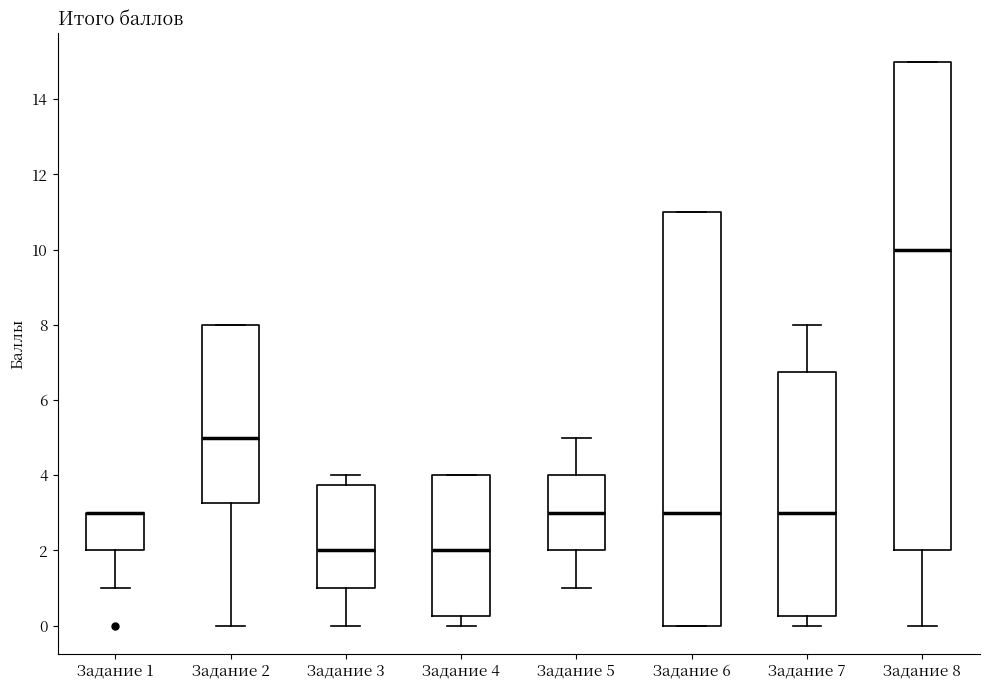

Comparing the boxes themselves (not the whiskers), which one is the tallest?

Задание 8